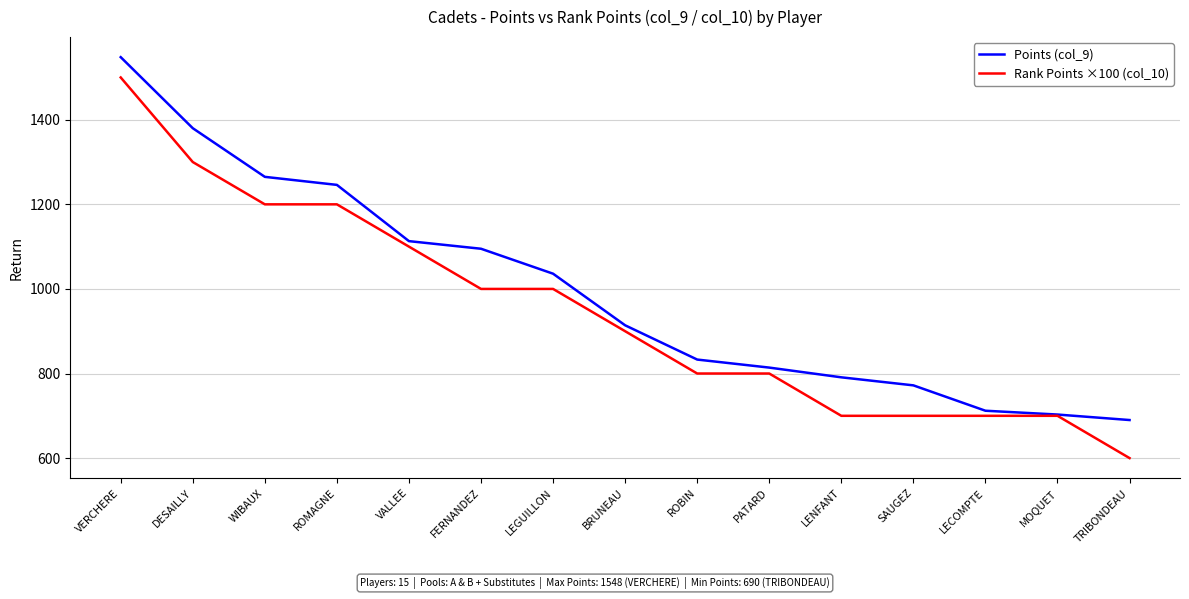

Reading left to right, transcribe all the data shown in this chart.

Points (col_9): VERCHERE=1548	DESAILLY=1380	WIBAUX=1265	ROMAGNE=1246	VALLEE=1113	FERNANDEZ=1095	LEGUILLON=1036	BRUNEAU=914	ROBIN=833	PATARD=814	LENFANT=791	SAUGEZ=772	LECOMPTE=712	MOQUET=703	TRIBONDEAU=690
Rank Points ×100 (col_10): VERCHERE=1500	DESAILLY=1300	WIBAUX=1200	ROMAGNE=1200	VALLEE=1100	FERNANDEZ=1000	LEGUILLON=1000	BRUNEAU=900	ROBIN=800	PATARD=800	LENFANT=700	SAUGEZ=700	LECOMPTE=700	MOQUET=700	TRIBONDEAU=600